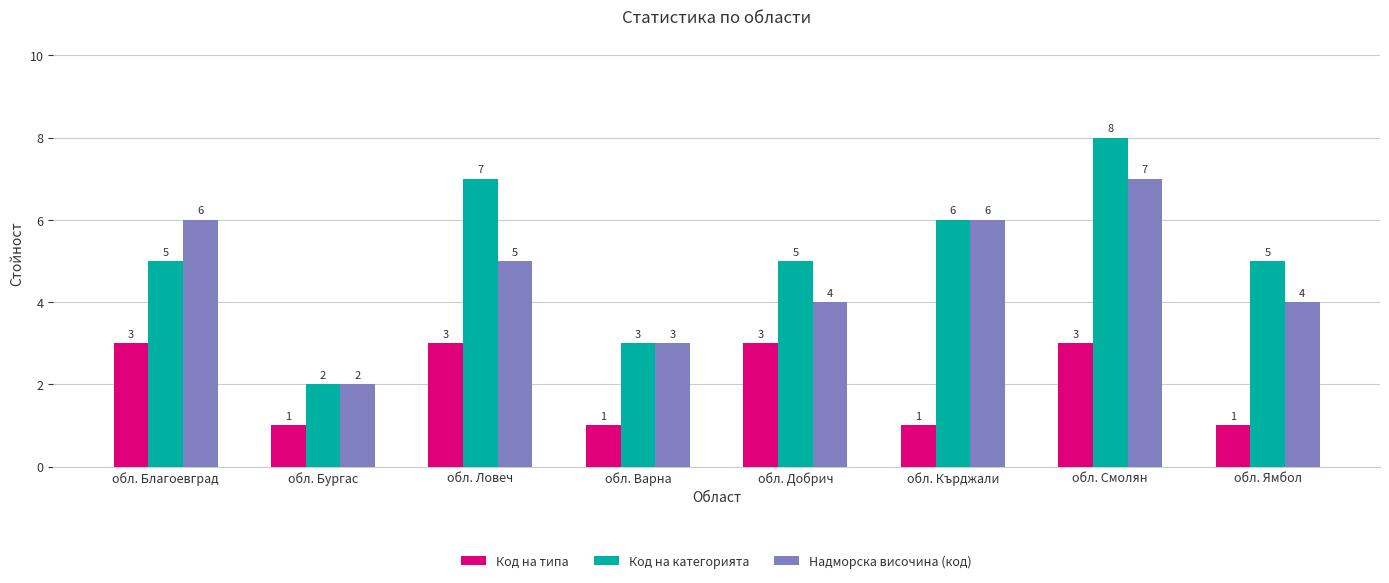

Between обл. Бургас and обл. Добрич, which series saw the biggest shift?

Код на категорията